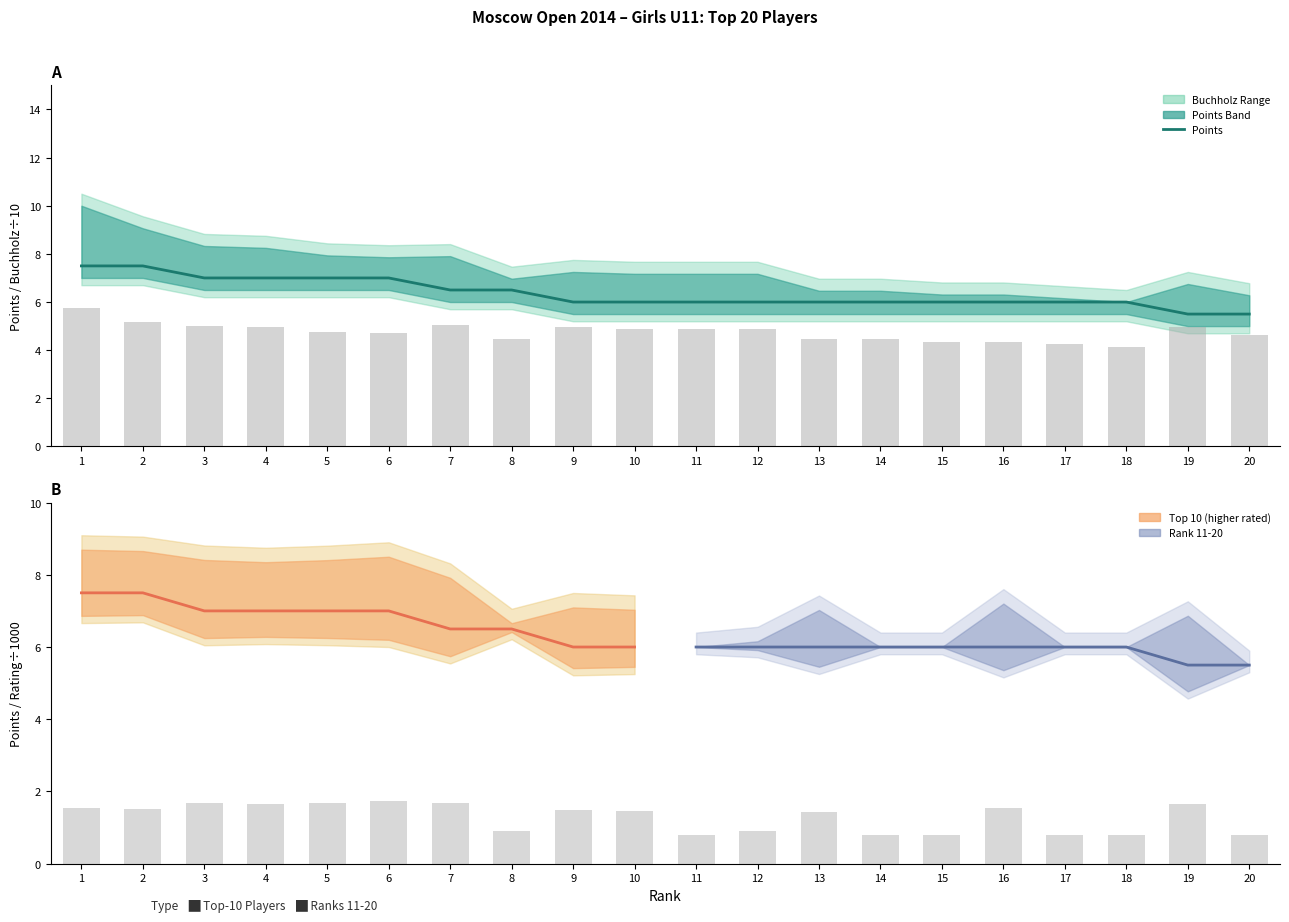

How many data points in Rating are above 1?

12